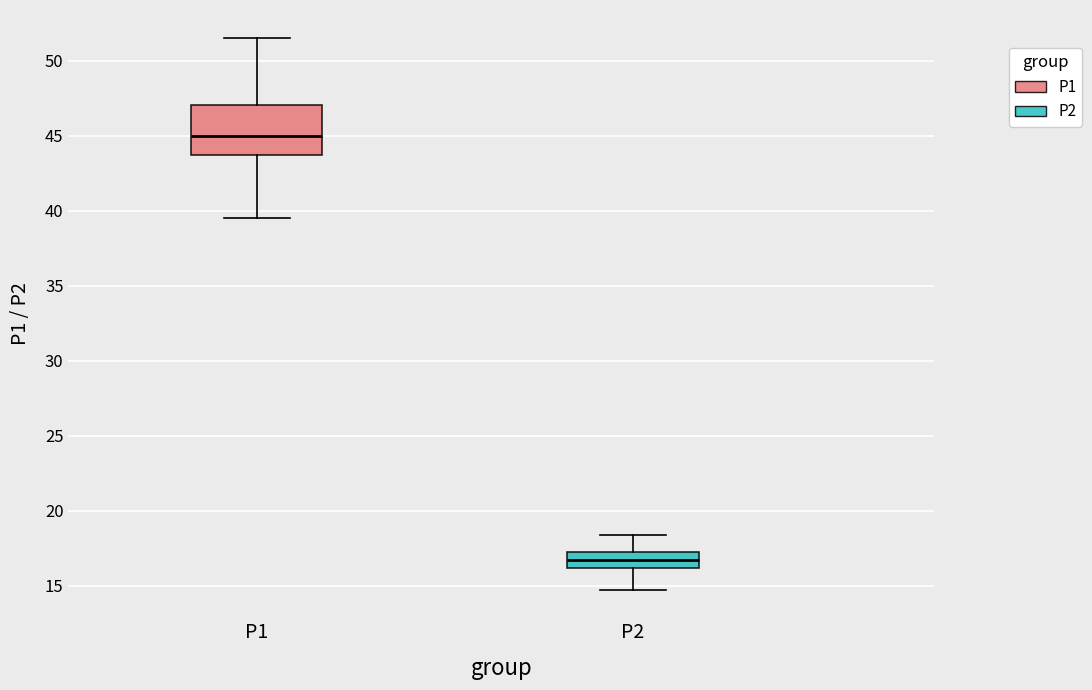

Which box has the lowest median line?

P2